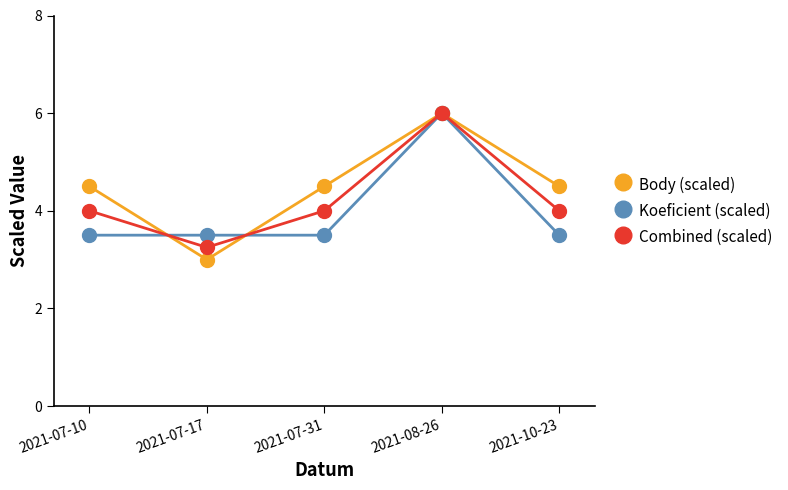

Between 2021-07-10 and 2021-07-17, which series saw the biggest shift?

Body (scaled)